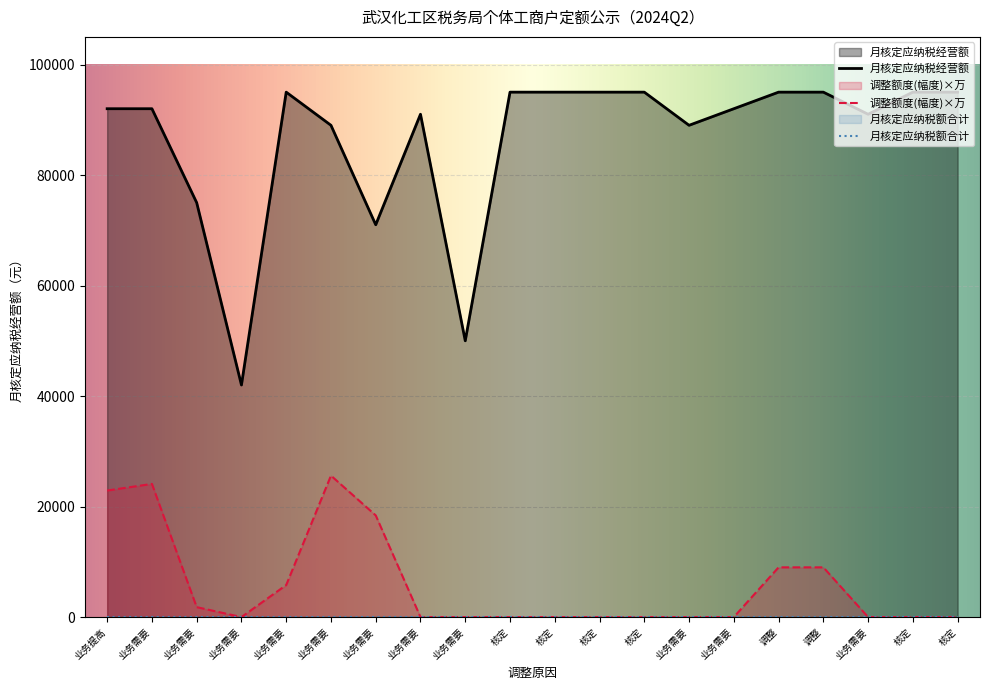

Rank the categories by 月核定应纳税经营额 value from lowest to highest.

业务需要, 业务需要, 业务需要, 业务需要, 业务需要, 业务需要, 业务需要, 业务需要, 业务提高, 业务需要, 业务需要, 业务需要, 核定, 核定, 核定, 核定, 调整, 调整, 核定, 核定